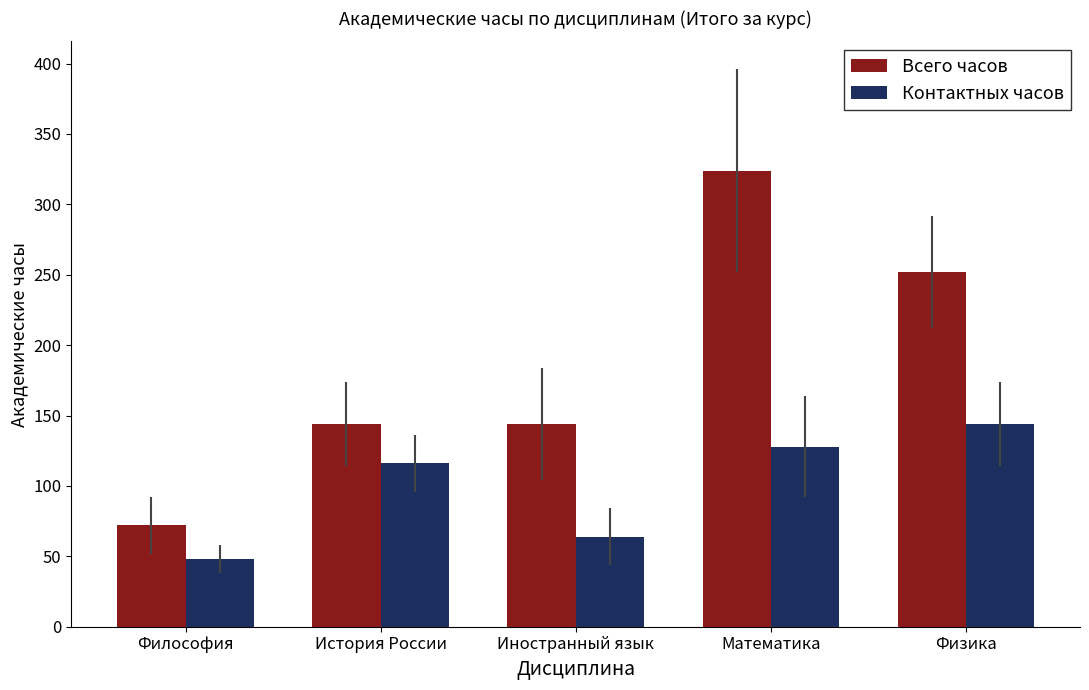

Reading left to right, list all the values displayed in this chart.

Всего часов: 72	144	144	324	252
Контактных часов: 48	116	64	128	144